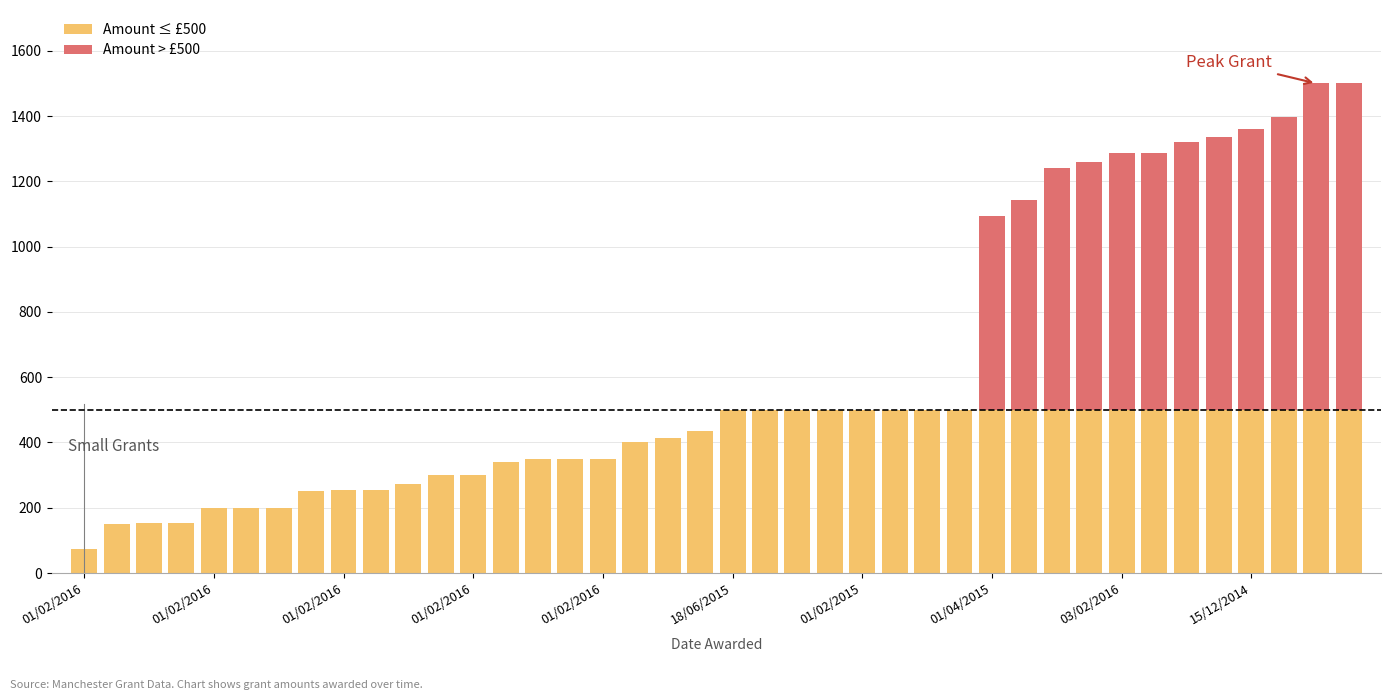

What is the sum of all Amount ≤ £500 values?

15400.9